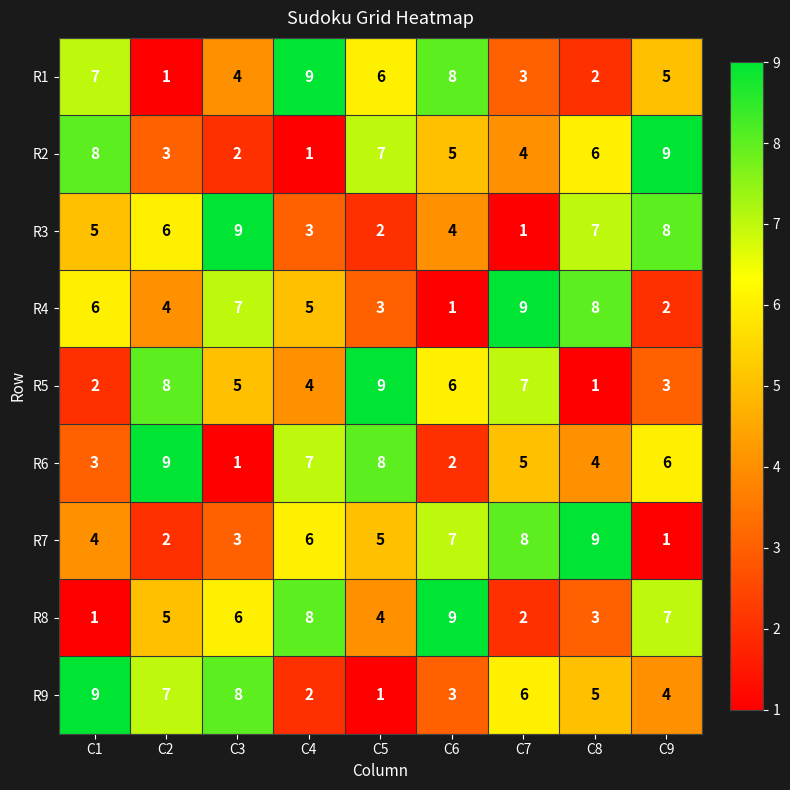

Is the value of R1 at C8 greater than the value of R8 at C9?

No